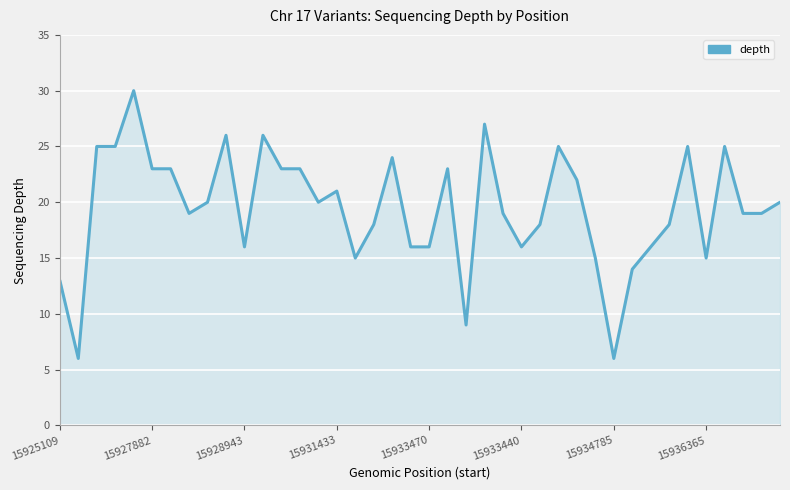

Reading right to left, transcribe all the data shown in this chart.

20	19	19	25	15	25	18	16	14	6	15	22	25	18	16	19	27	9	23	16	16	24	18	15	21	20	23	23	26	16	26	20	19	23	23	30	25	25	6	13